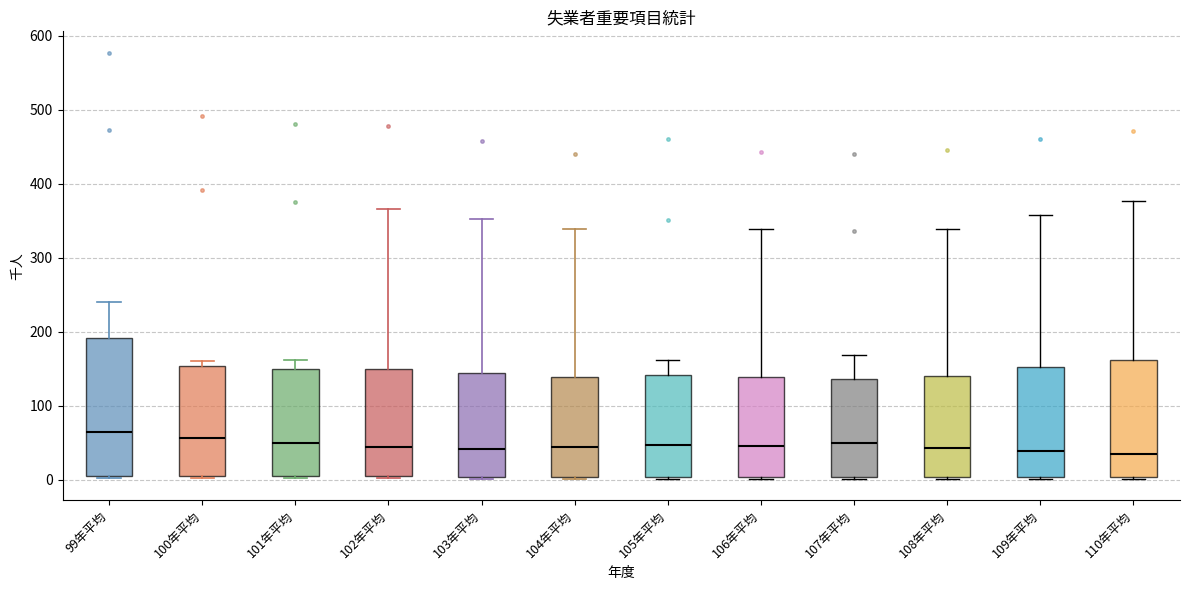

Where is the lower edge of the box for 109年平均 on the y-axis? The values are not printed on the chart, so give them approximately, as read against the axis.

0